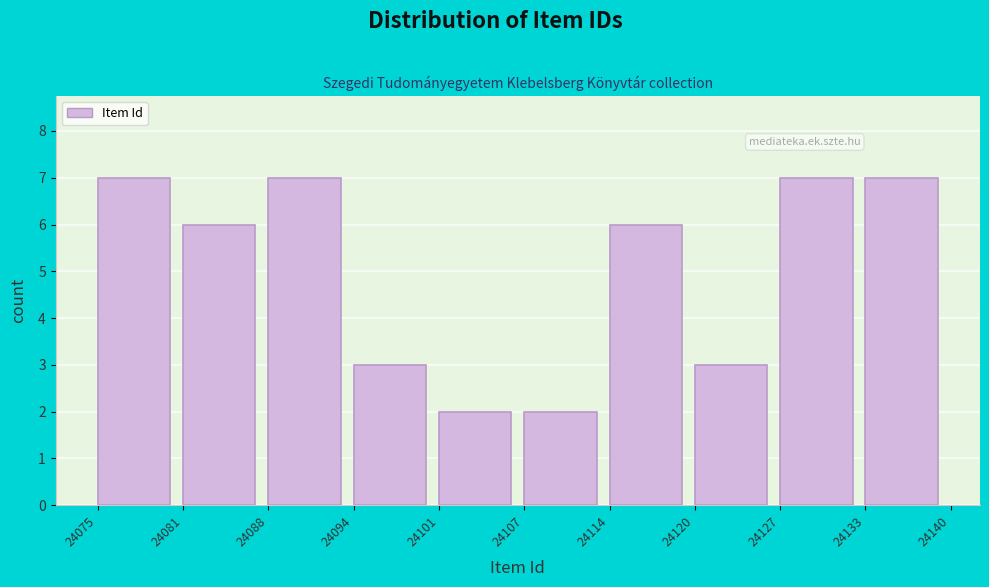

Reading left to right, transcribe this chart: for each bar, give the range it covers on the x-axis and its height. The values are not printed on the chart, so give them approximately, as read against the axis.

24075 to 24081: 7
24081 to 24088: 6
24088 to 24094: 7
24094 to 24101: 3
24101 to 24107: 2
24107 to 24114: 2
24114 to 24120: 6
24120 to 24127: 3
24127 to 24133: 7
24133 to 24140: 7